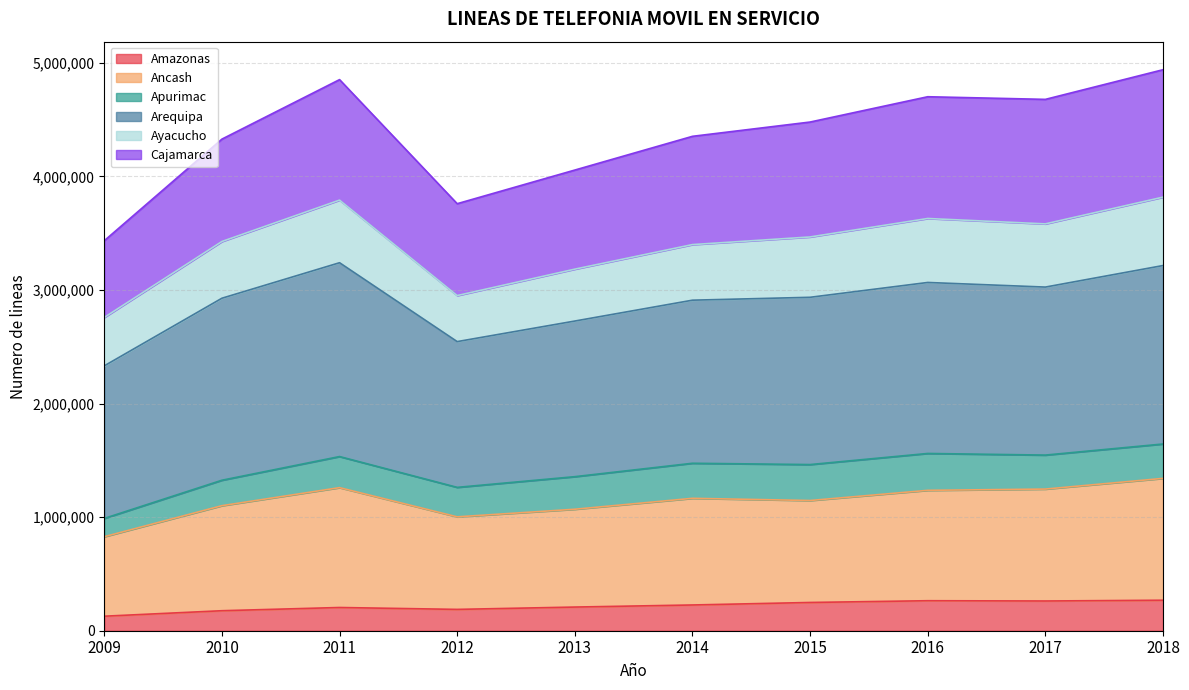

What is the approximate value of Amazonas at 2013, to the nearest 100?

208400